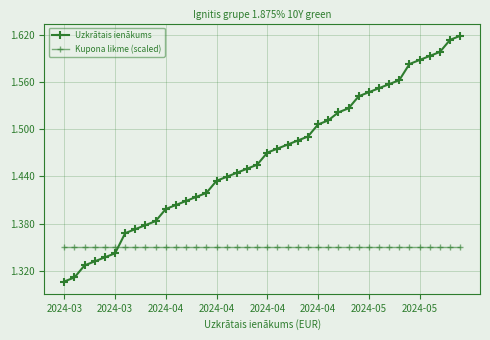

After their last crossing, which series has the higher values: Uzkrātais ienākums or Kupona likme (scaled)?

Uzkrātais ienākums